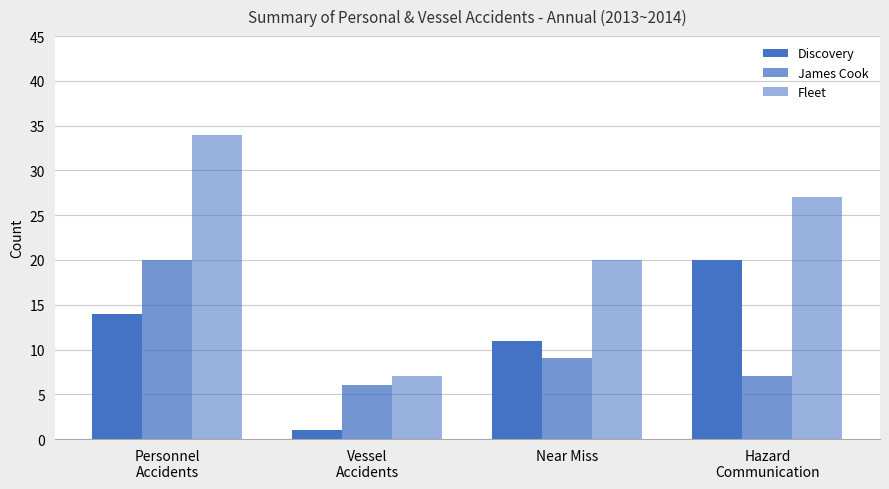

Which series has the largest total across all categories?

Fleet